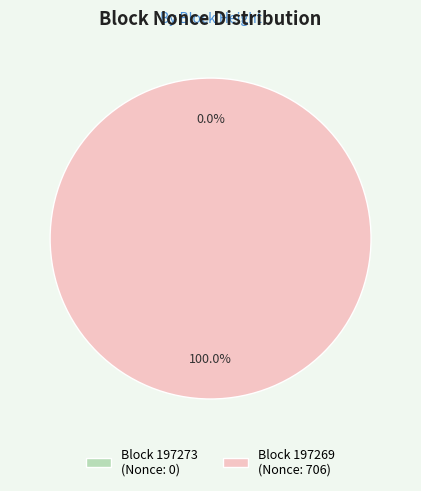

True or false: 197269 accounts for 93% of the total.

False